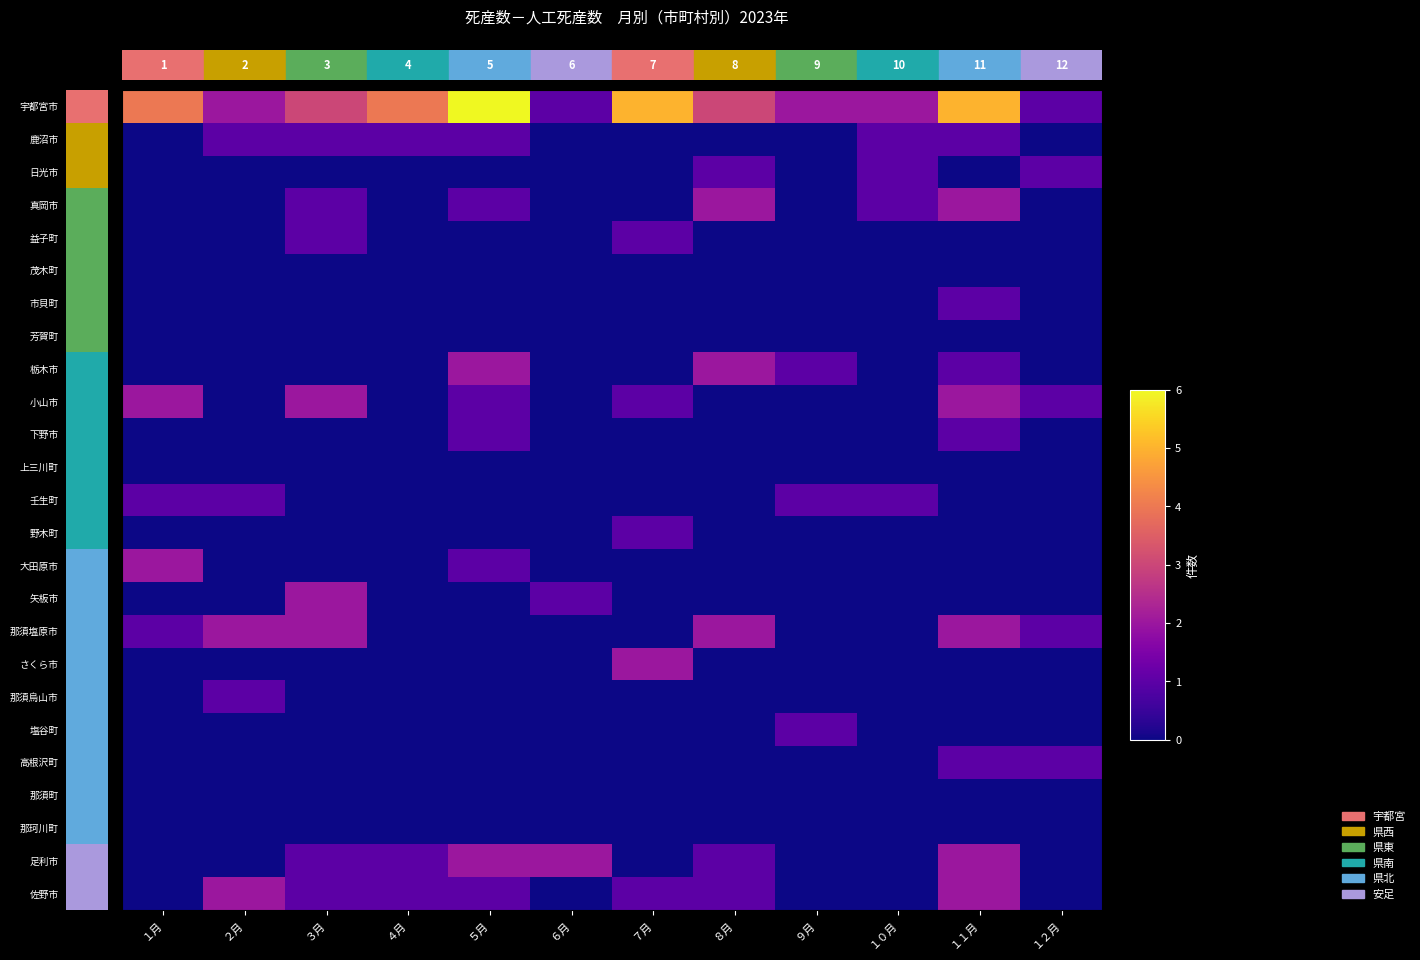

Which series has the largest total across all categories?

宇都宮市